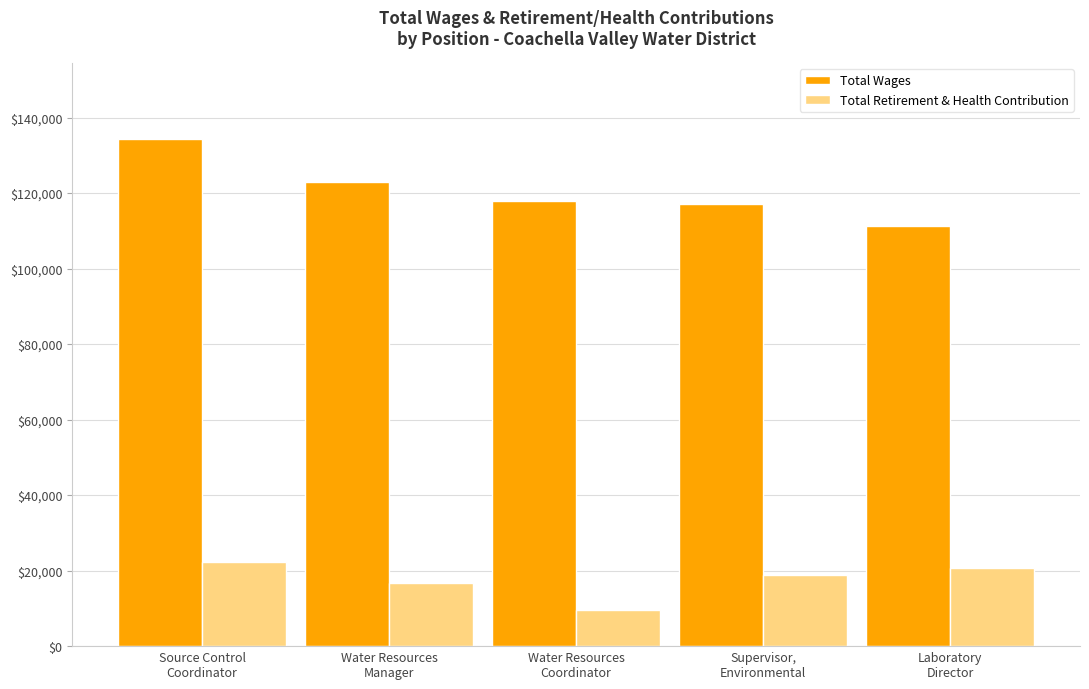

What is the difference between the Total Wages values at Source Control
Coordinator and Supervisor,
Environmental?

17266